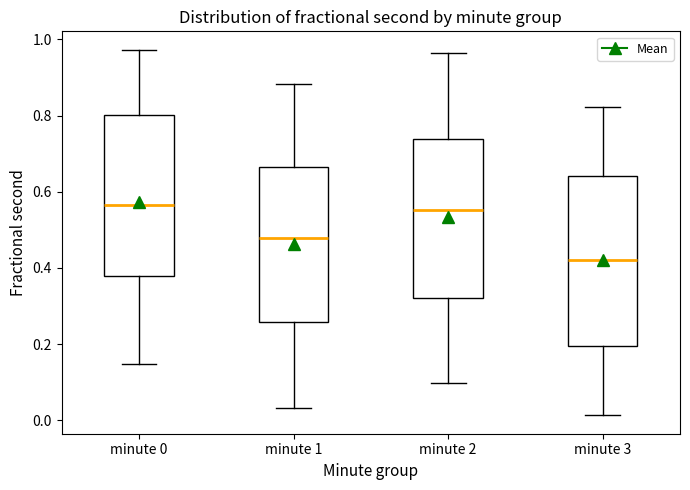

Which box is the tallest, from its lower edge to its upper edge?

minute 3